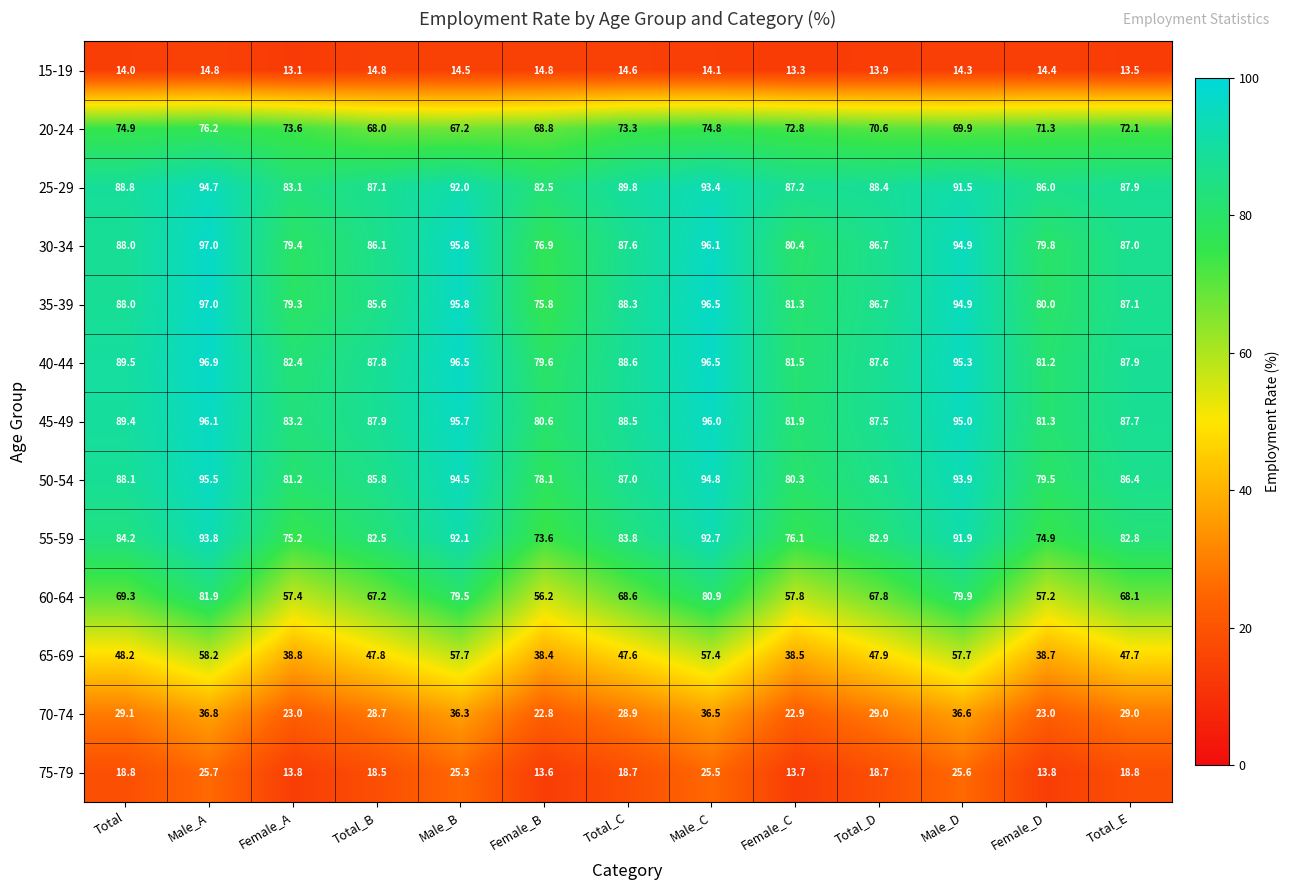

How many categories are shown in the chart?

13